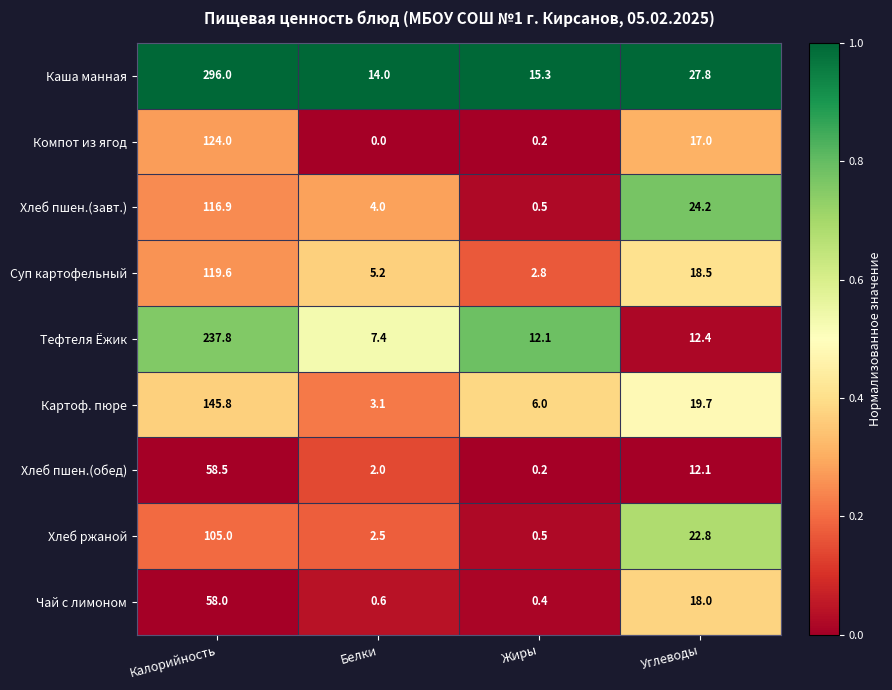

Rank the categories by Компот из ягод value from lowest to highest.

Белки, Жиры, Углеводы, Калорийность